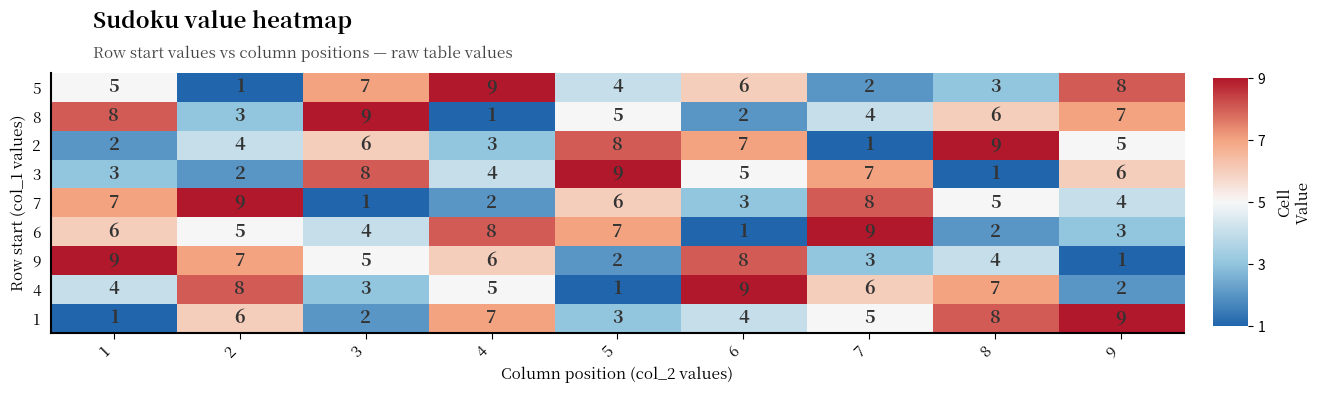

The value of 1 at 8 is 8. True or false?

True